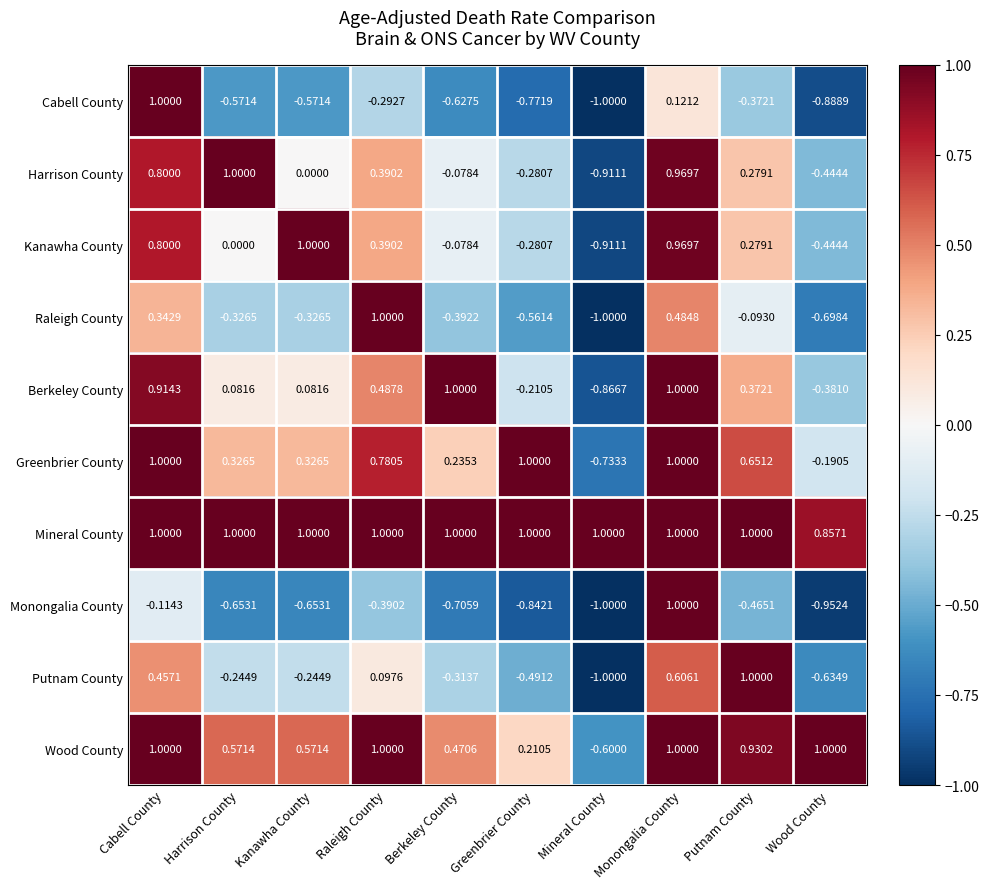

At how many categories does at least one series exceed 0?

10